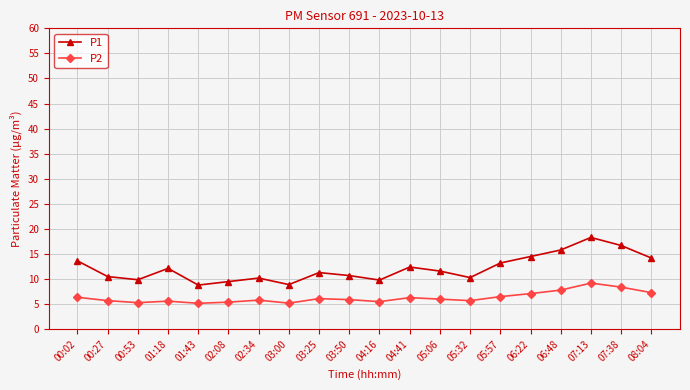

Which category has the highest value across all series?

07:13